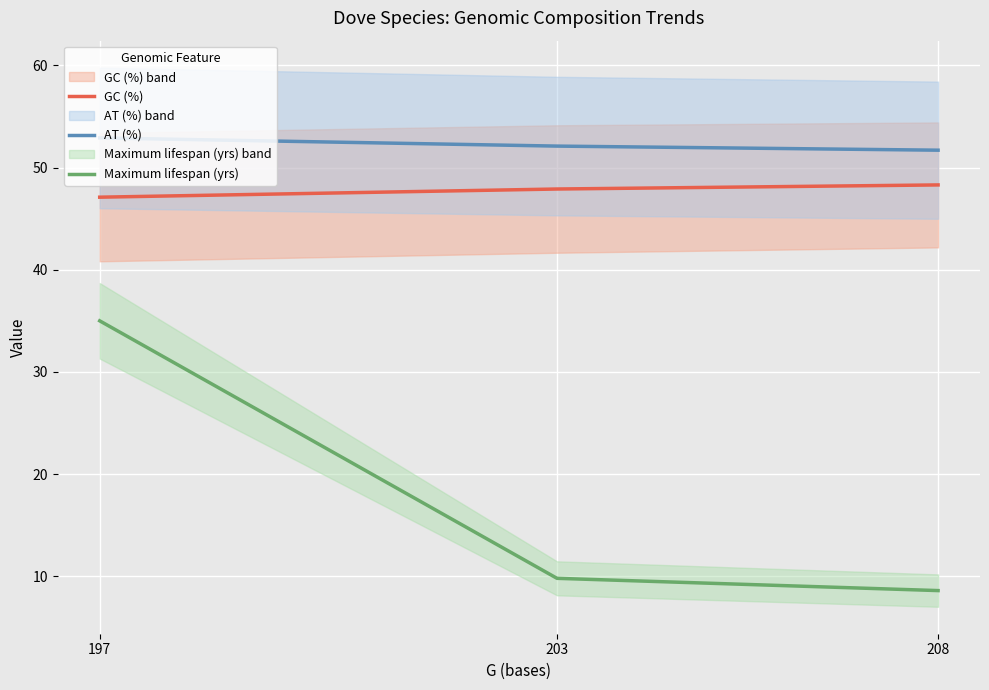

True or false: AT (%) has a value of 36.7 at 197.

False